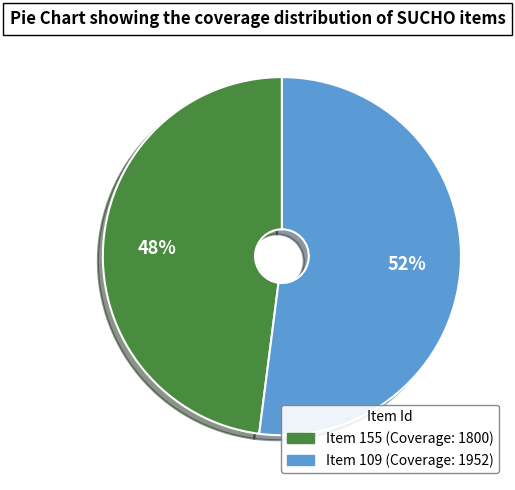

To the nearest percent, what is the difference between the largest and smallest slice percentages?

4%